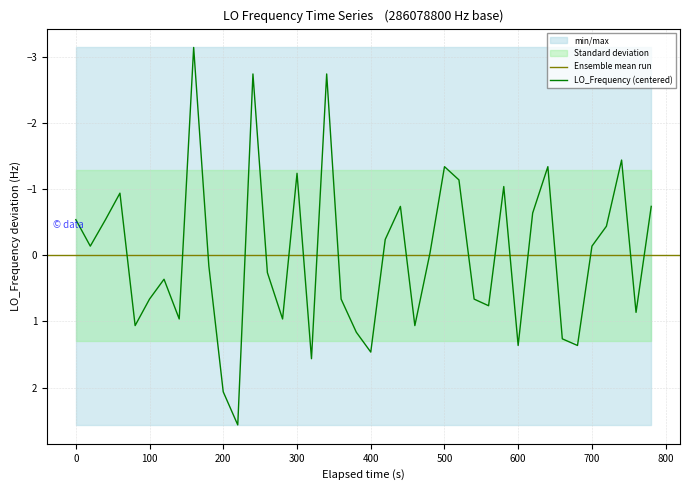

How many distinct data groups are displayed?

1